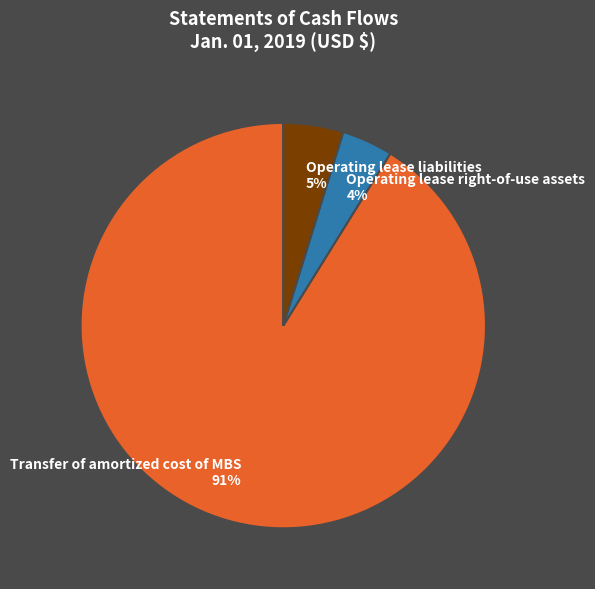

To the nearest percent, what is the combined percentage of Transfer of amortized cost of MBS and Operating lease liabilities?

96%